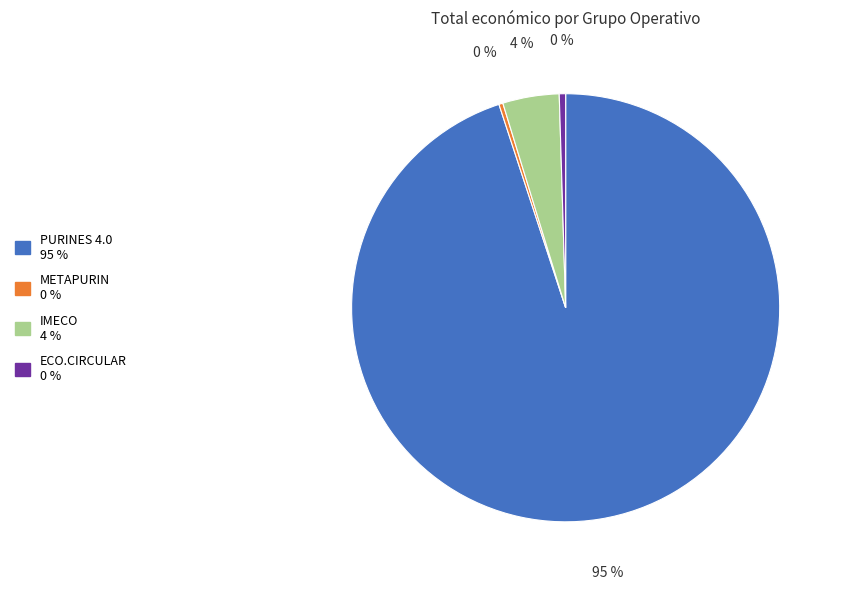

Is there a majority slice in this chart?

Yes